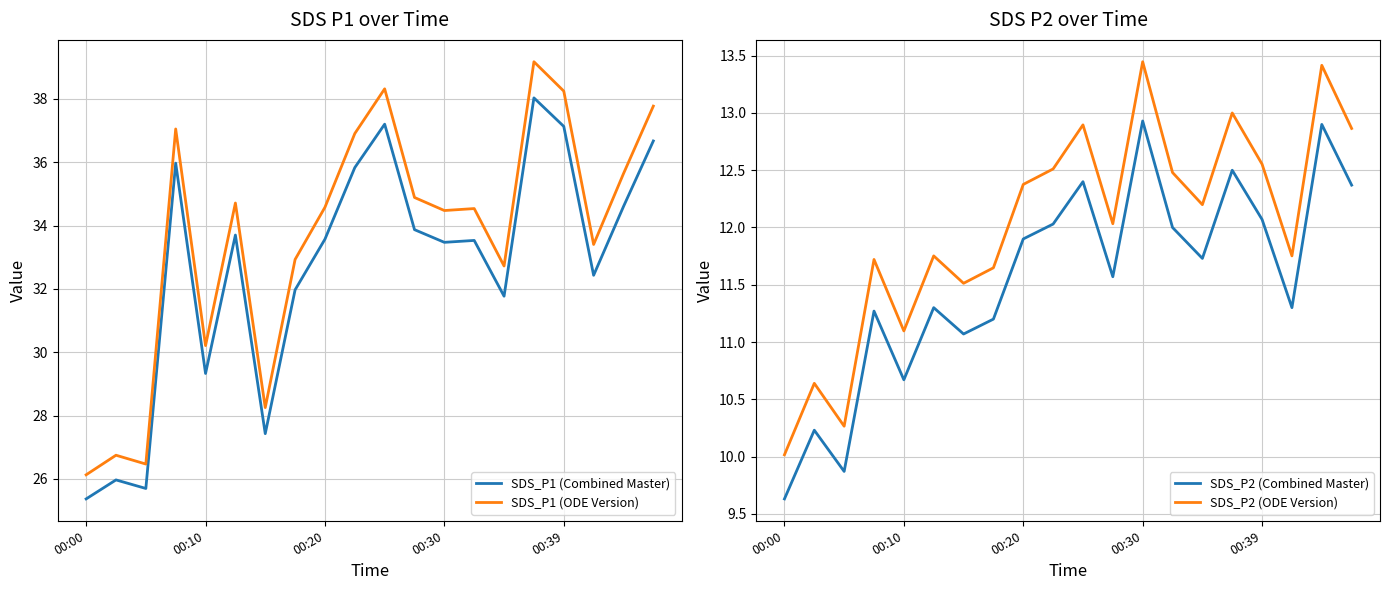

What is the highest value of the SDS_P2 (ODE Version) series?

13.4